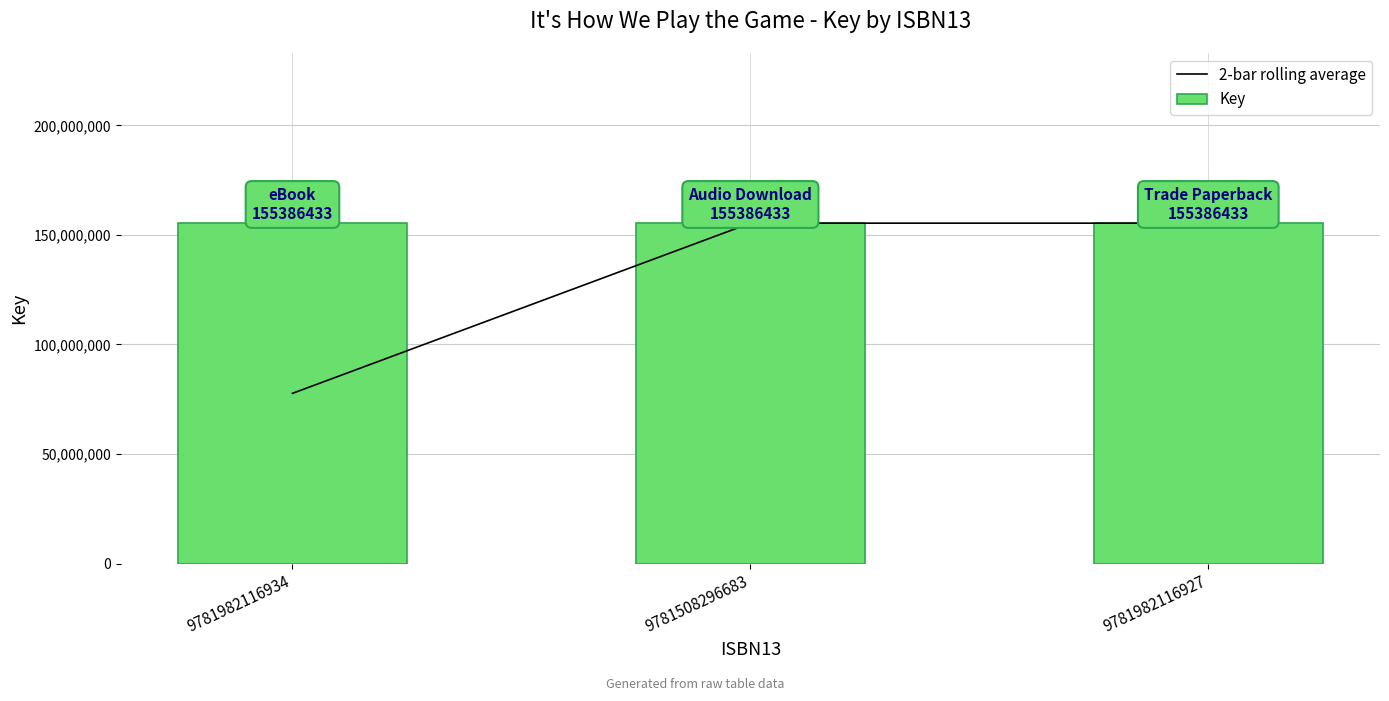

What position from the left is 9781982116934?

1